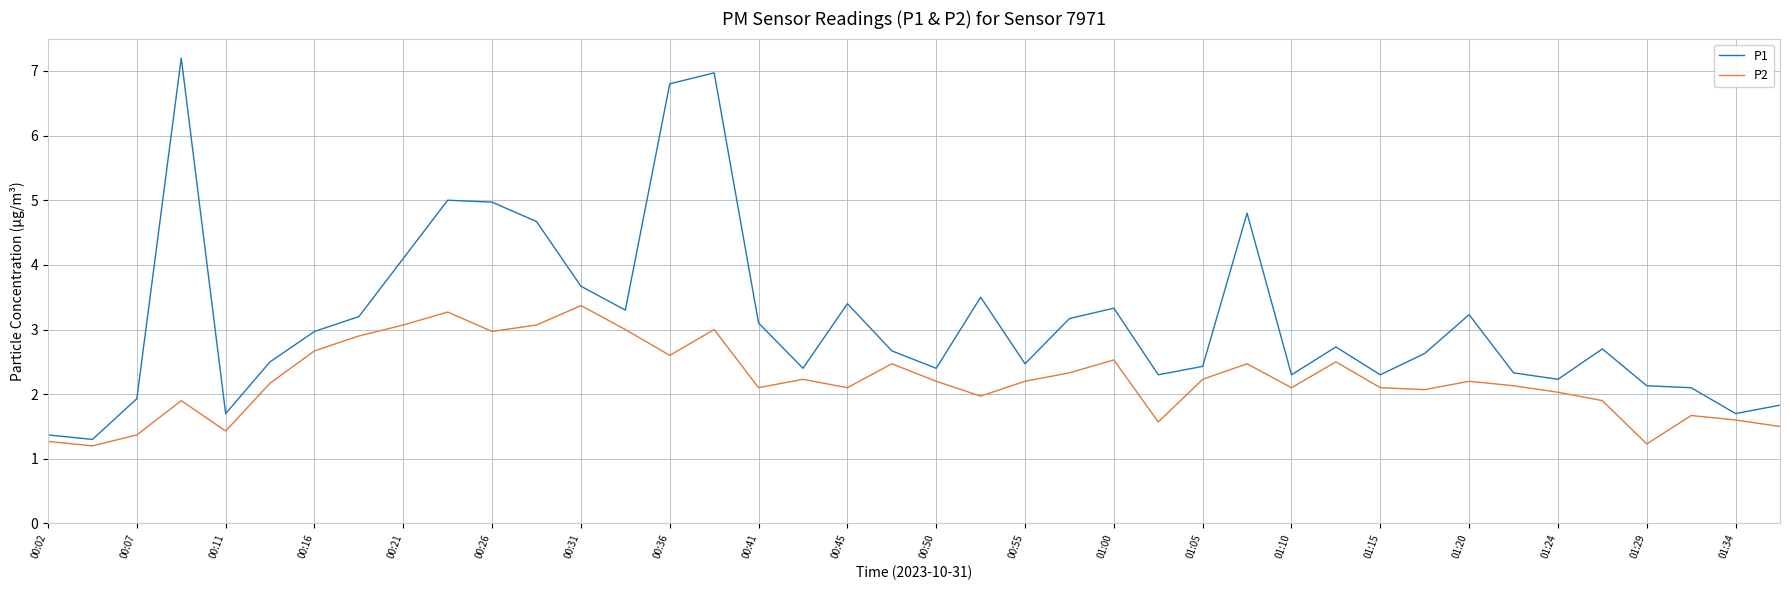

What is the lowest value of the P2 series?

1.2